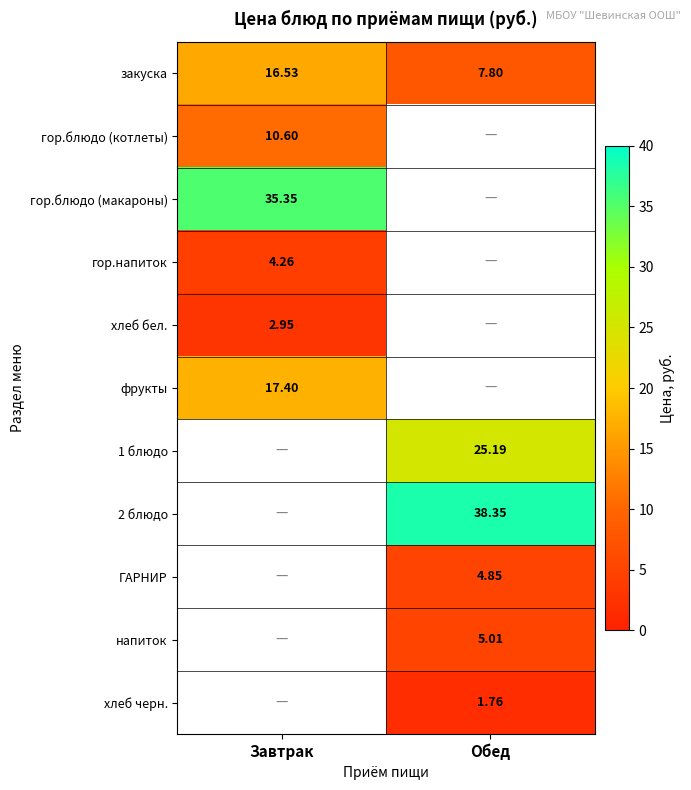

At how many categories does at least one series exceed 13?

2